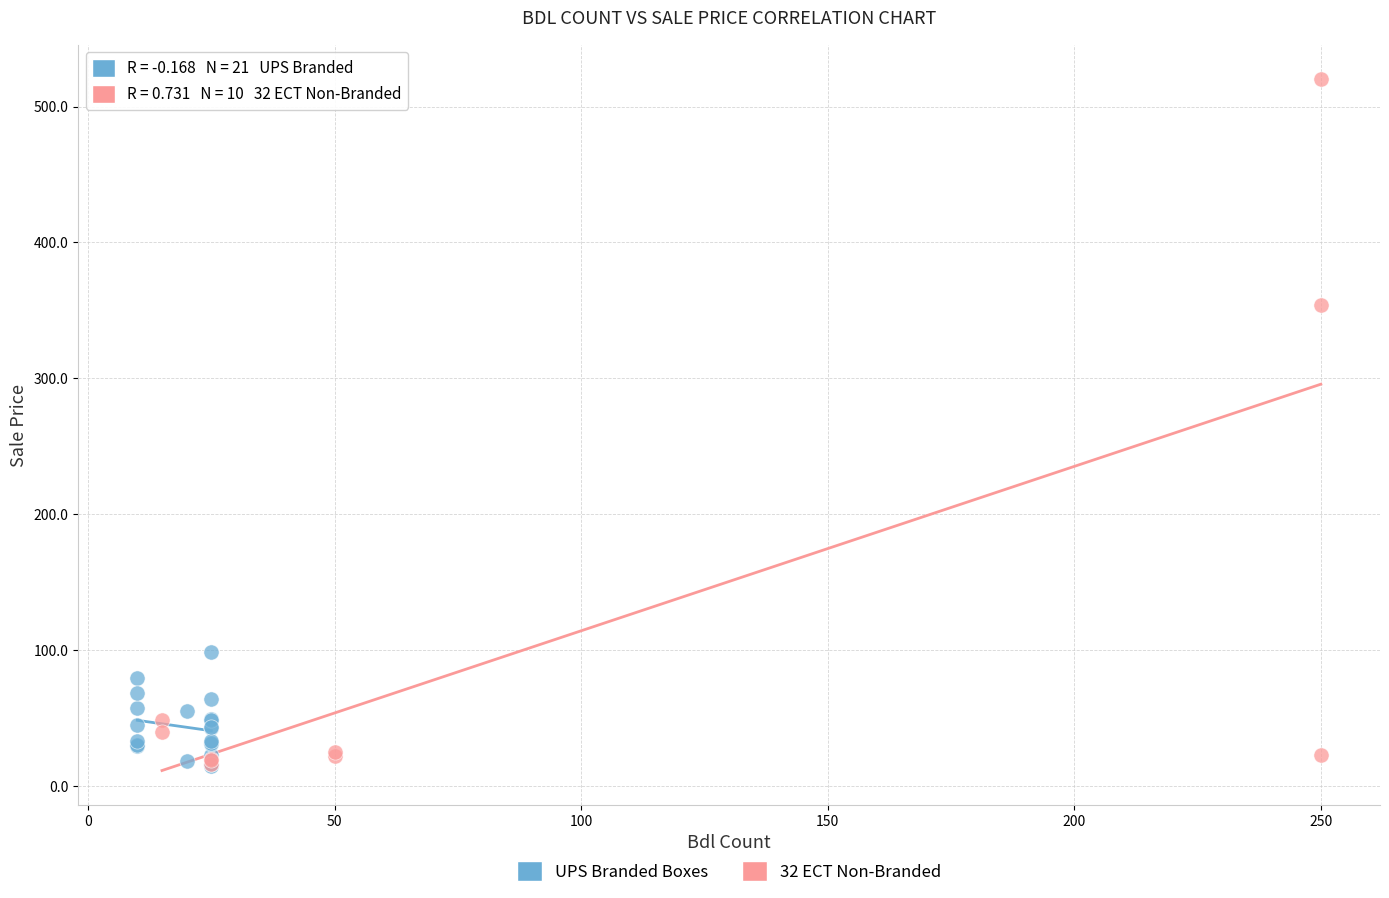

Which series contains the highest Y value?

32 ECT Non-Branded